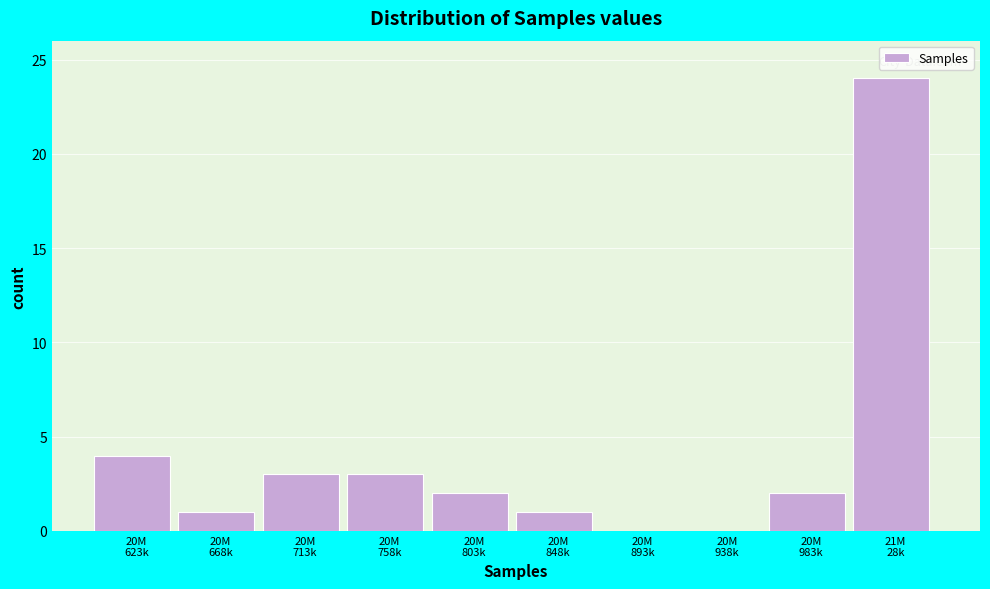

What is the sum of all values?

40